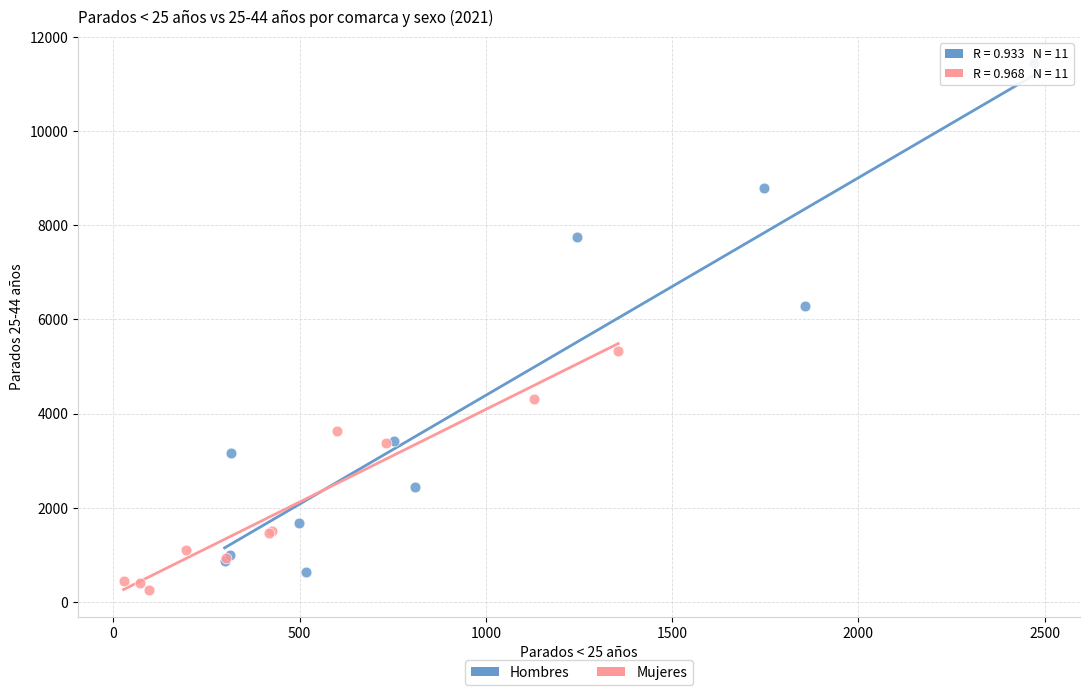

What are all the series names shown in the legend?

Hombres, Mujeres